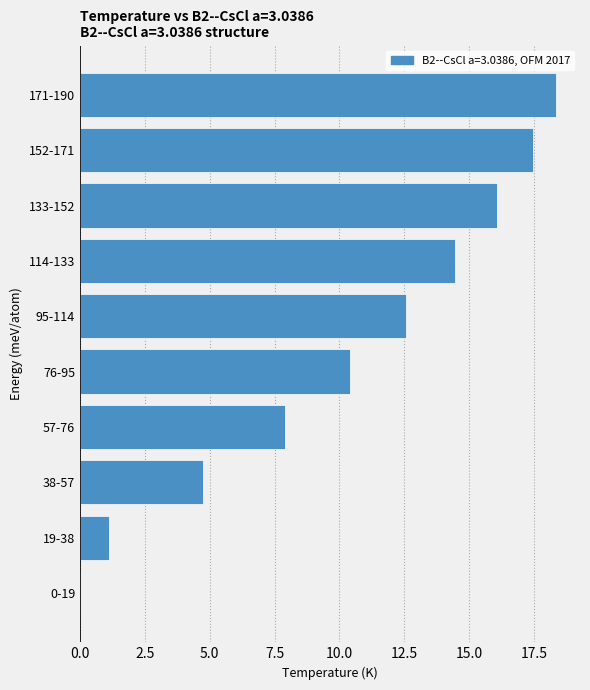

What is the sum of the values at 76-95 and 171-190?

28.8